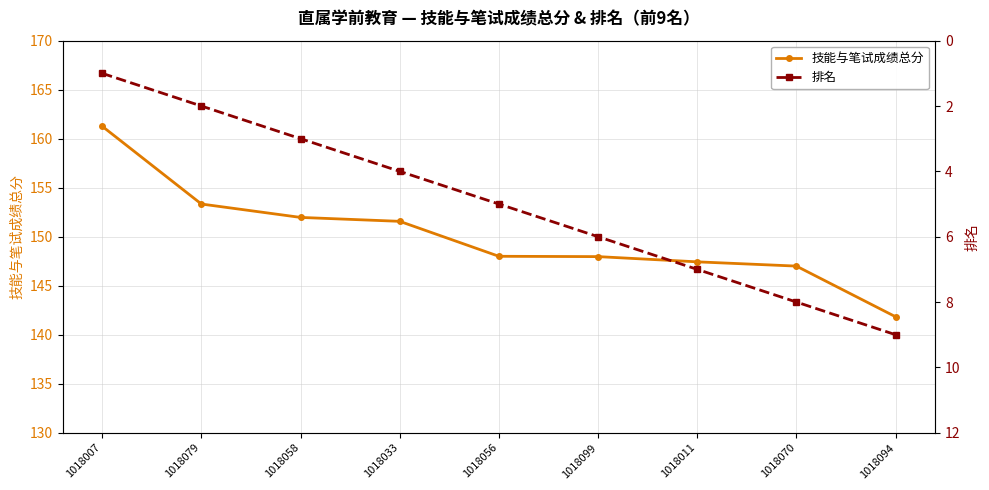

Is the value of 排名 at 1018070 greater than the value of 技能与笔试成绩总分 at 1018058?

No